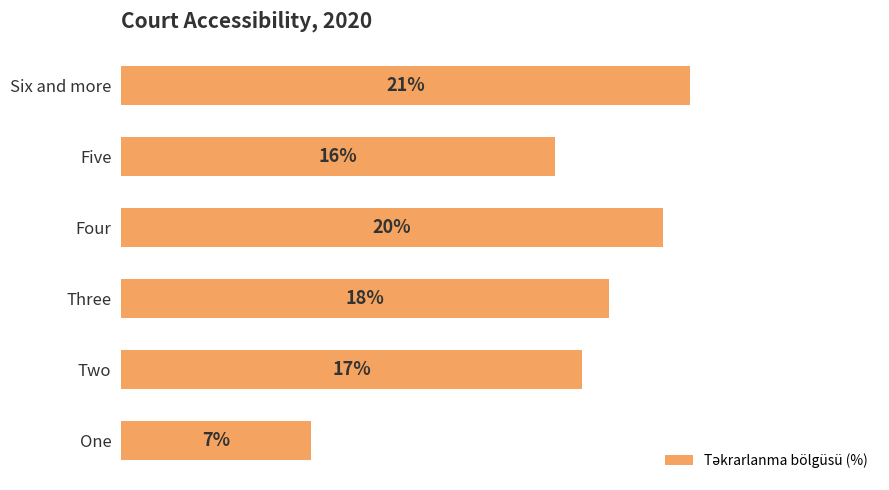

Which has a higher value, One or Four?

Four